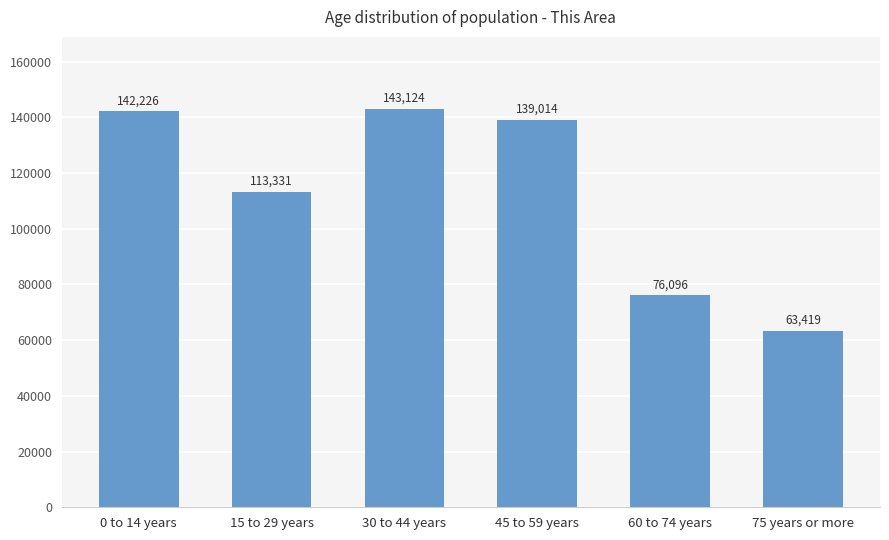

Where is the data nearest to the value 103271?

15 to 29 years